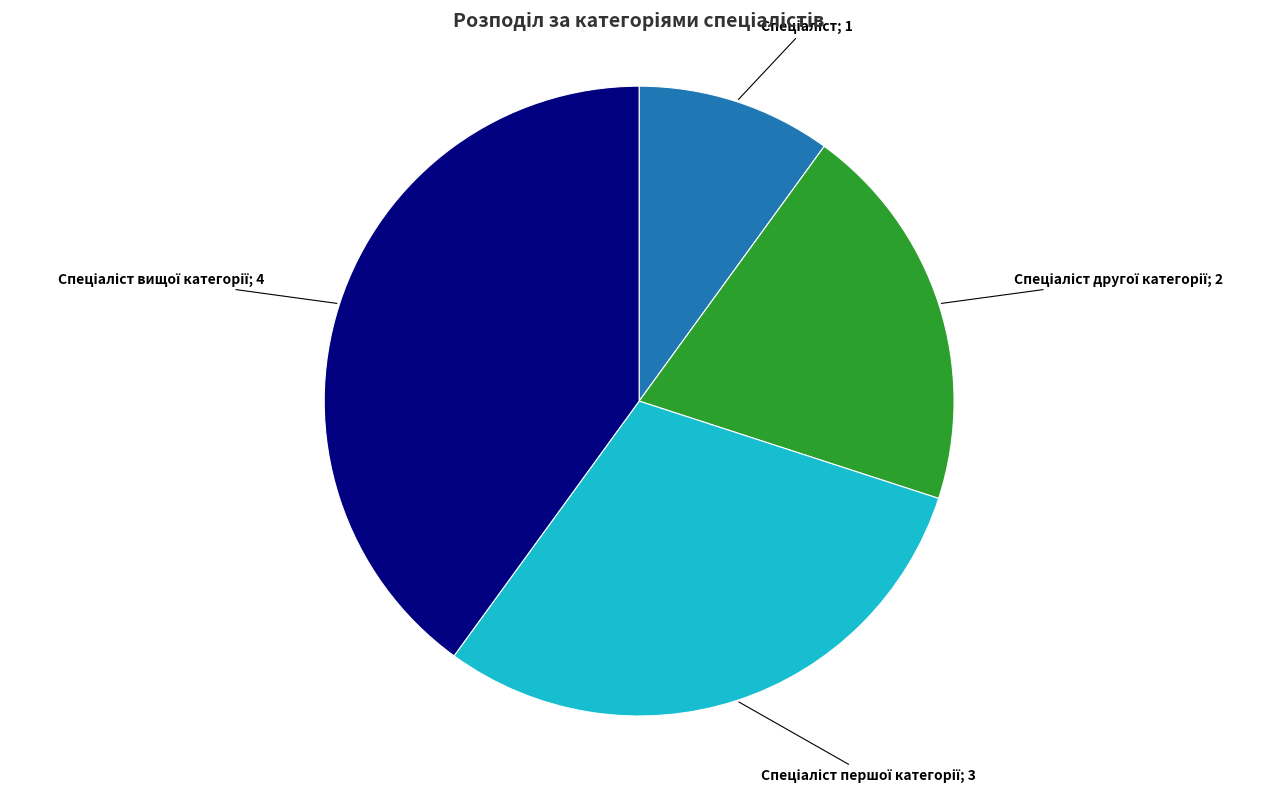

Is there any slice that represents more than half of the pie?

No